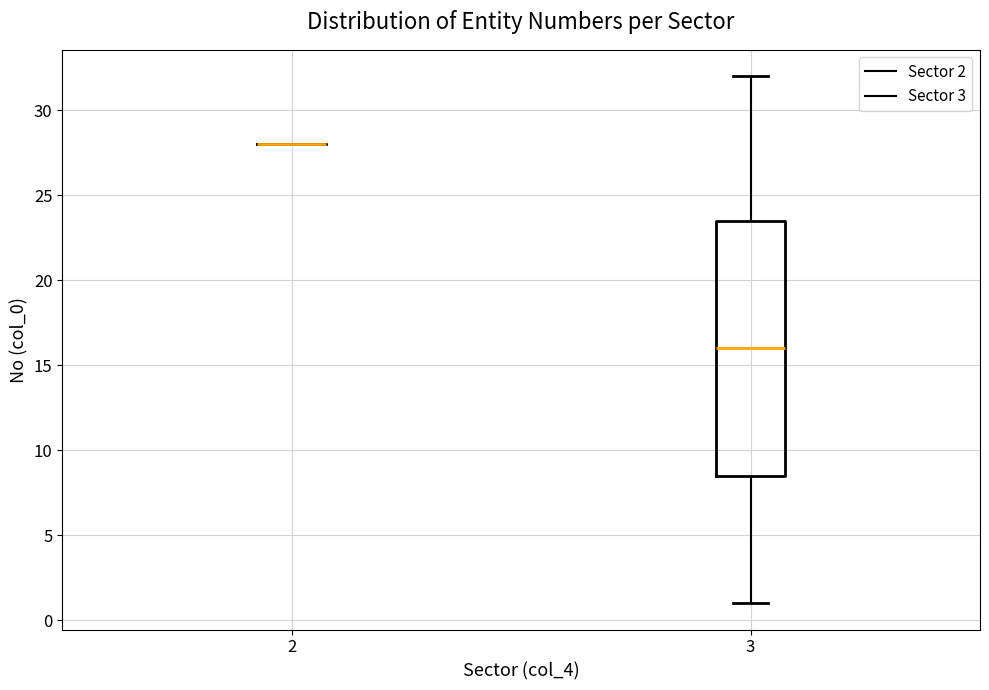

Which box is the tallest, from its lower edge to its upper edge?

3